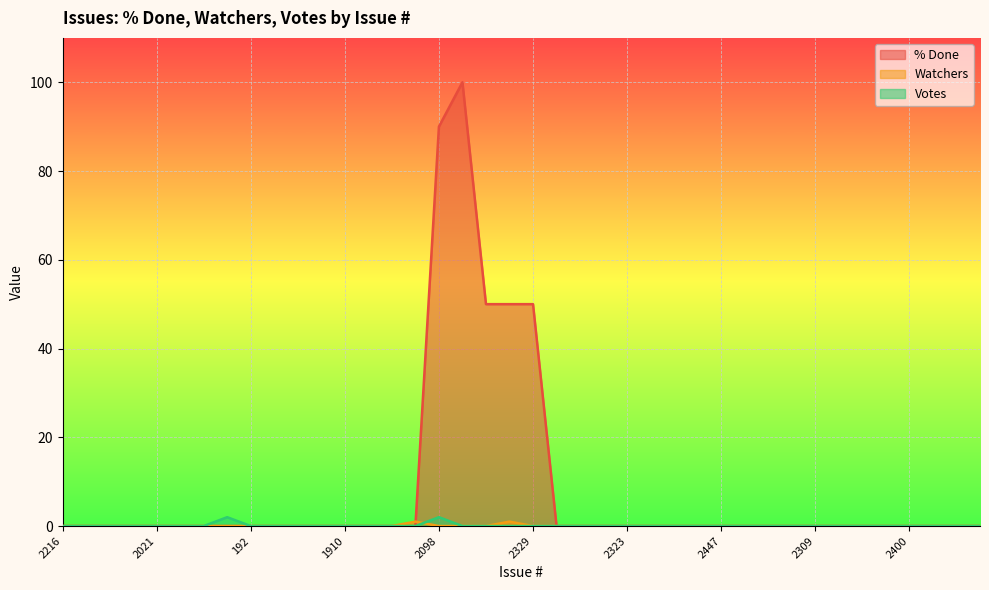

What is the label of the 6th point from the right?

2080